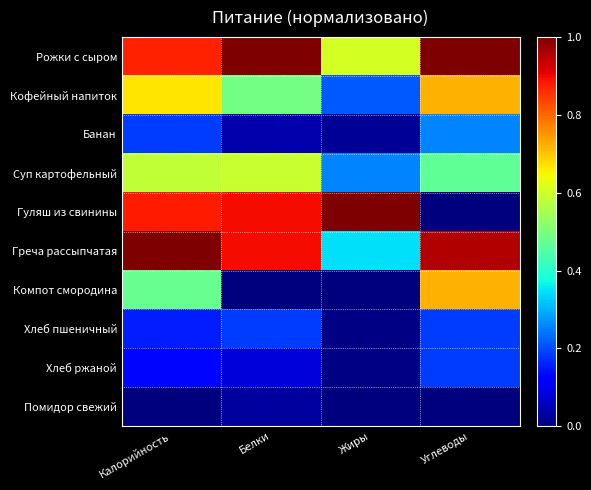

At which category is the sum across all series the highest?

Калорийность